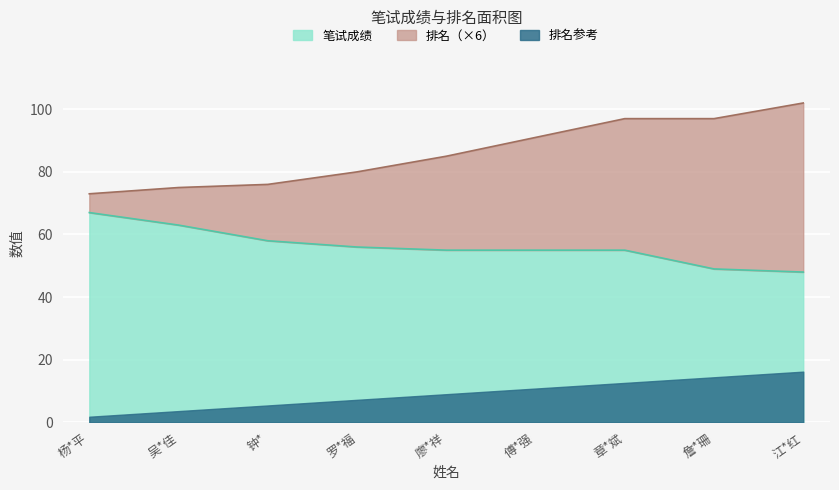

The value of 笔试成绩 at 章*斌 is 55. True or false?

True